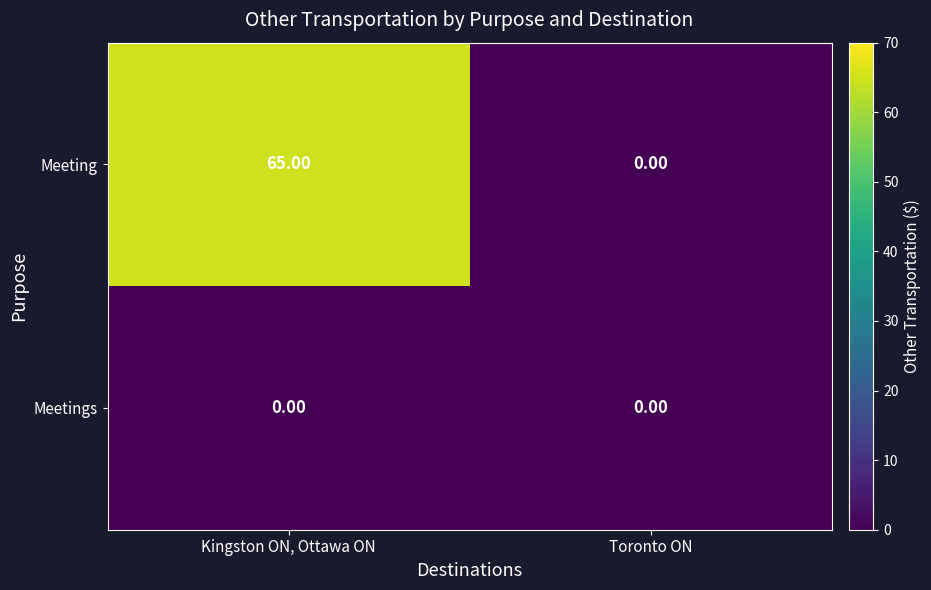

Which series has the largest total across all categories?

Meeting